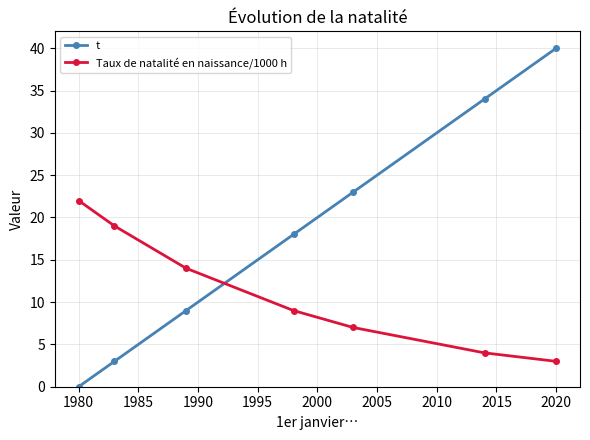

Which series has the largest total across all categories?

t